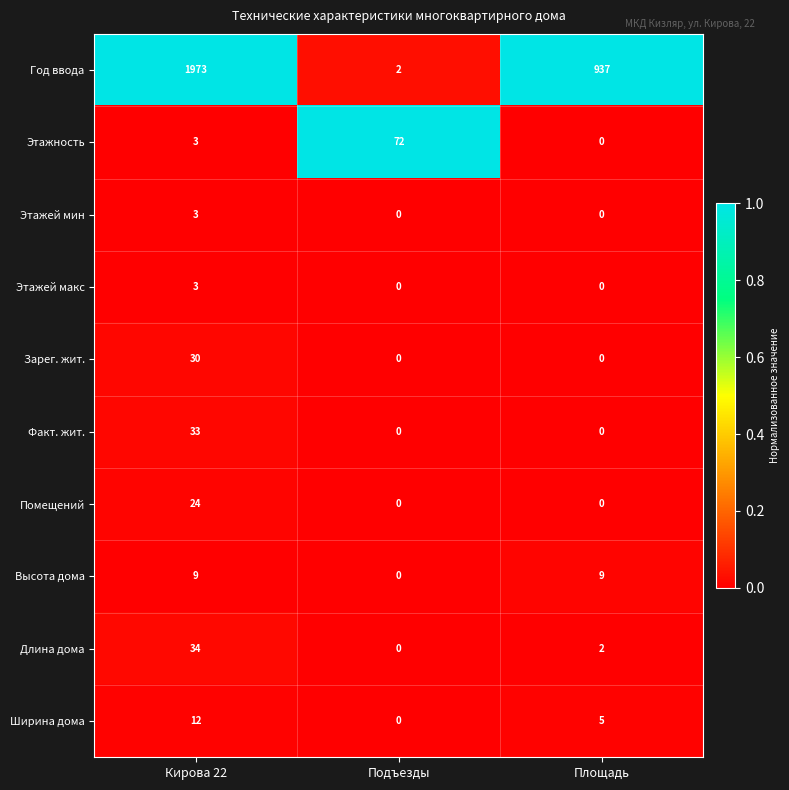

True or false: Этажность has a value of 39 at Площадь.

False